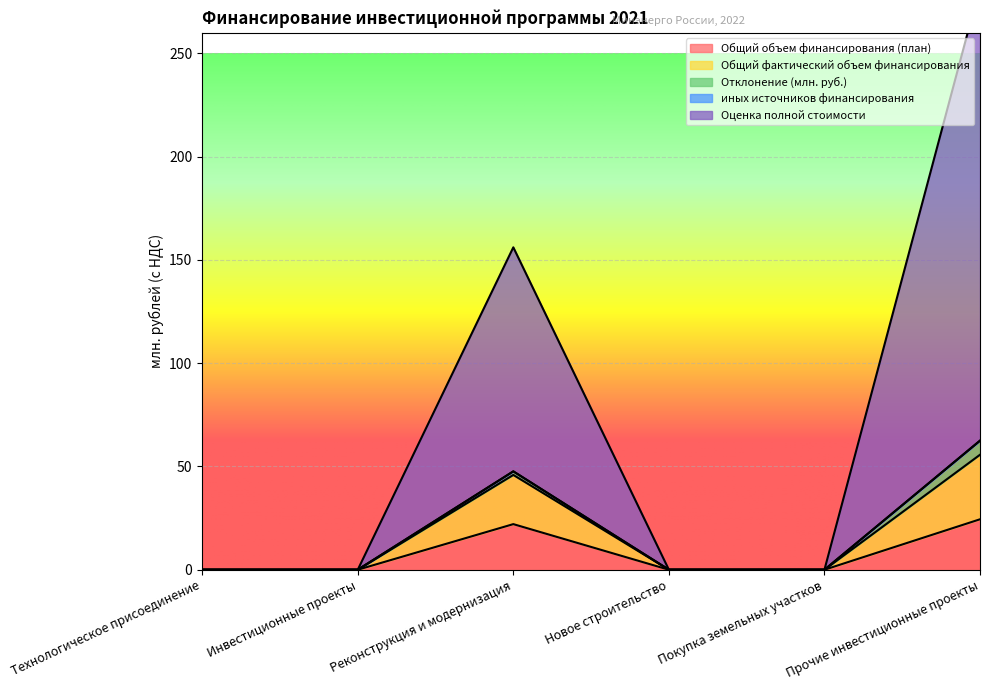

What is the label of the 6th point from the left?

Прочие инвестиционные проекты